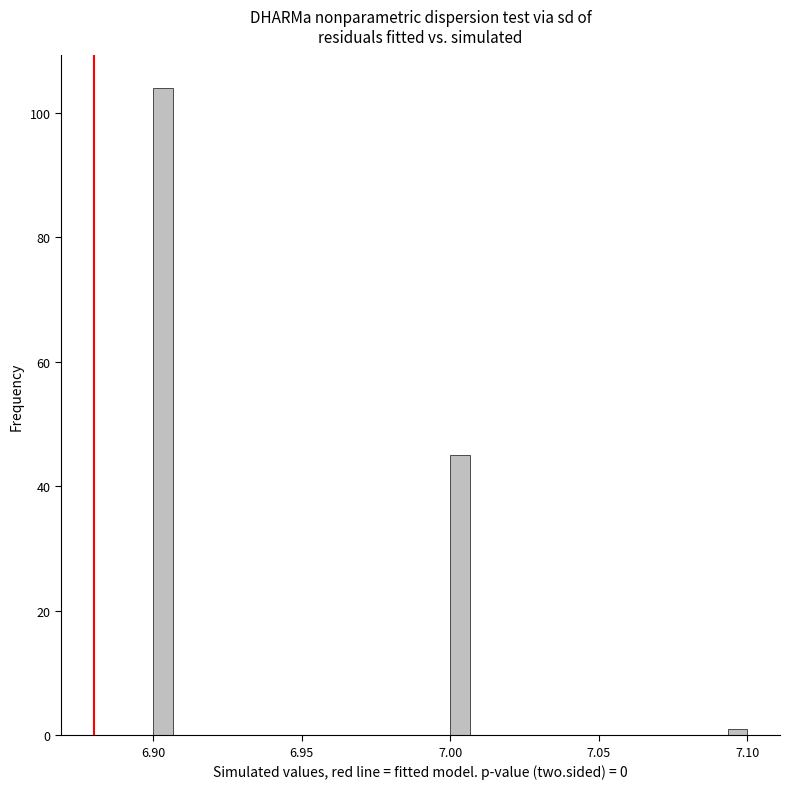

Around what value on the x-axis is the tallest bar? Give the approximate position of its centre, as read against the axis.

6.905